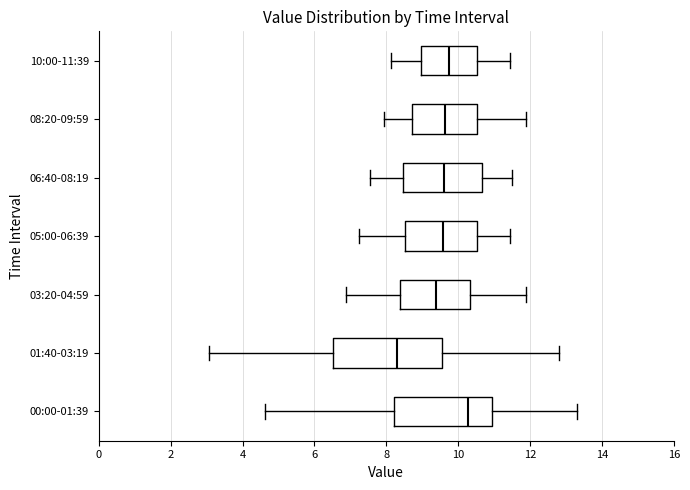

Reading bottom to top, transcribe this box plot: for each box, give where its median line is, the range the box spans, and where its two whiskers end, as read against the x-axis. The values are not printed on the chart, so give them approximately, as read against the axis.

00:00-01:39: median 10.2, box 8.2 to 11.0, whiskers 4.6 to 13.4
01:40-03:19: median 8.4, box 6.6 to 9.6, whiskers 3.0 to 12.8
03:20-04:59: median 9.4, box 8.4 to 10.4, whiskers 6.8 to 11.8
05:00-06:39: median 9.6, box 8.6 to 10.6, whiskers 7.2 to 11.4
06:40-08:19: median 9.6, box 8.4 to 10.6, whiskers 7.6 to 11.6
08:20-09:59: median 9.6, box 8.8 to 10.6, whiskers 8.0 to 11.8
10:00-11:39: median 9.8, box 9.0 to 10.6, whiskers 8.2 to 11.4